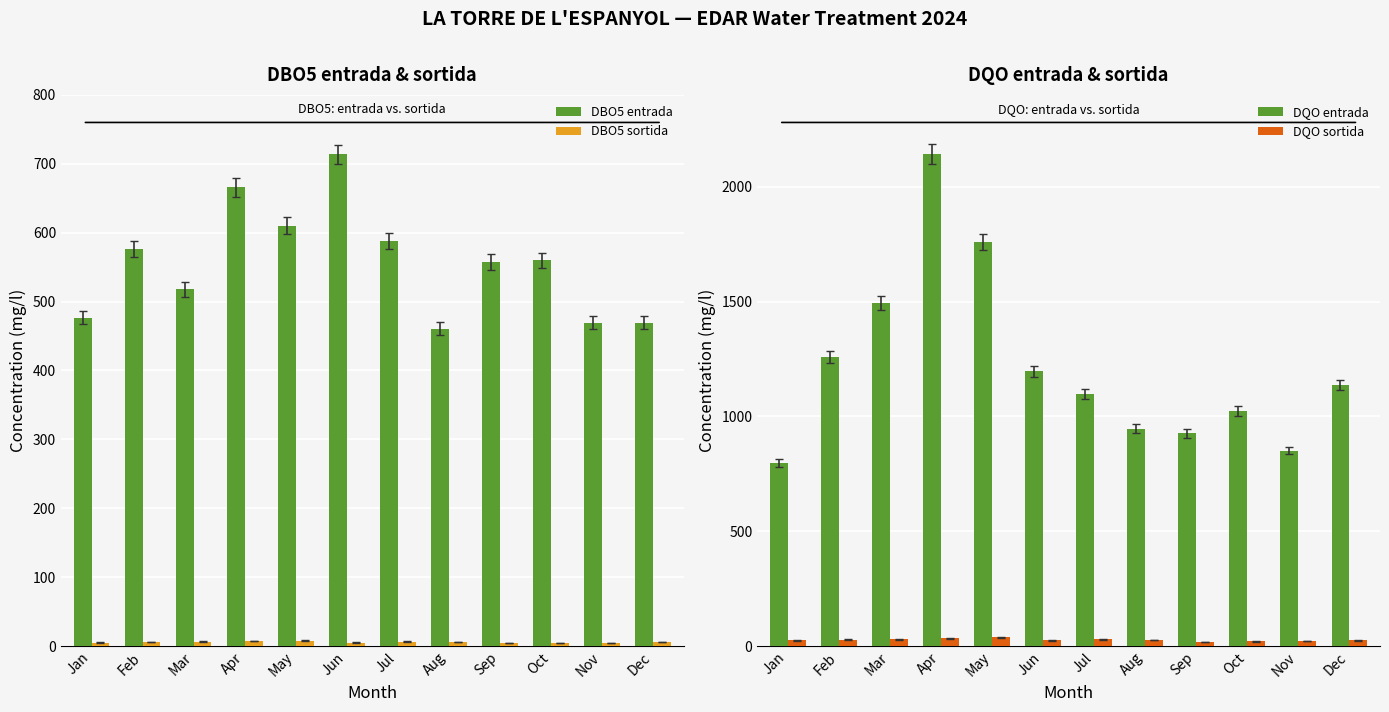

What is the approximate value of DBO5 sortida at Dec?

5.5